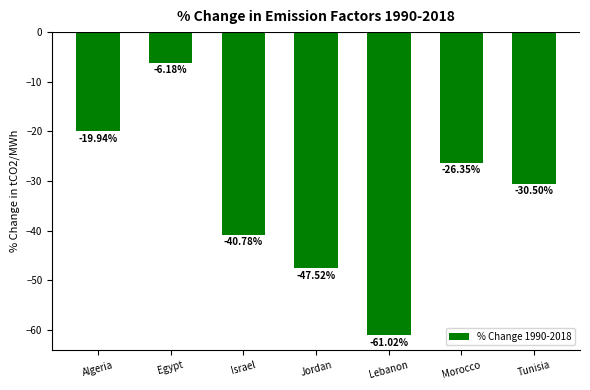

What is the sum of all values?

-232.3